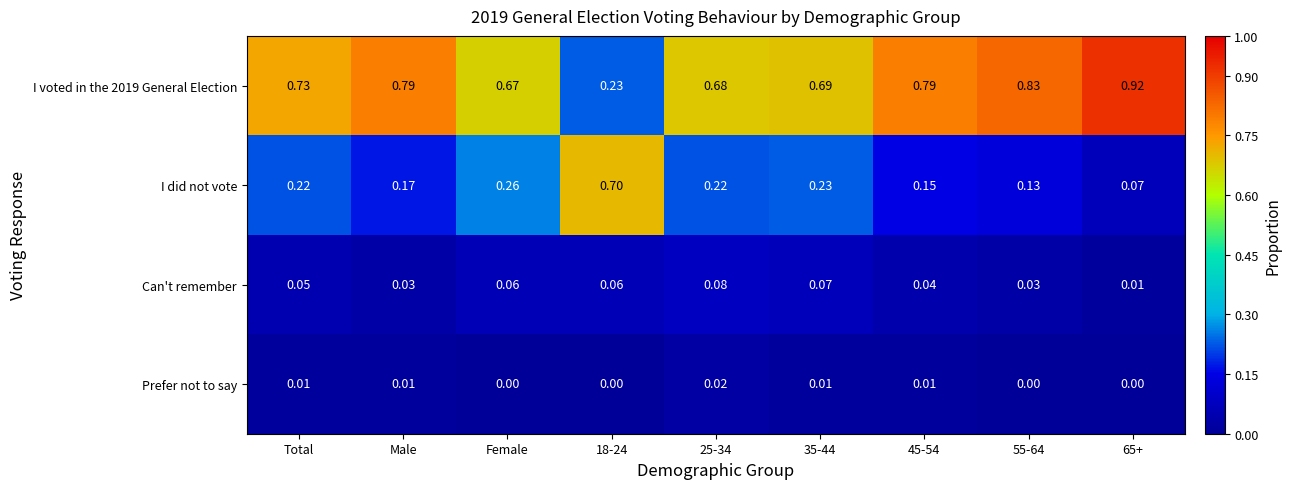

Between Total and Female, which series saw the biggest shift?

I voted in the 2019 General Election